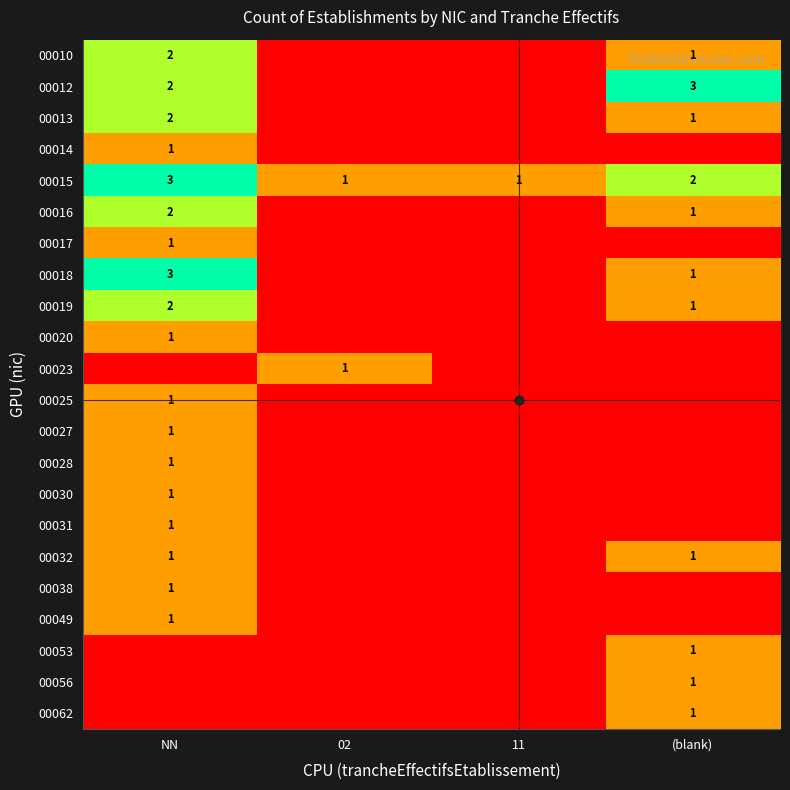

Between 02 and NN, which is larger?

NN